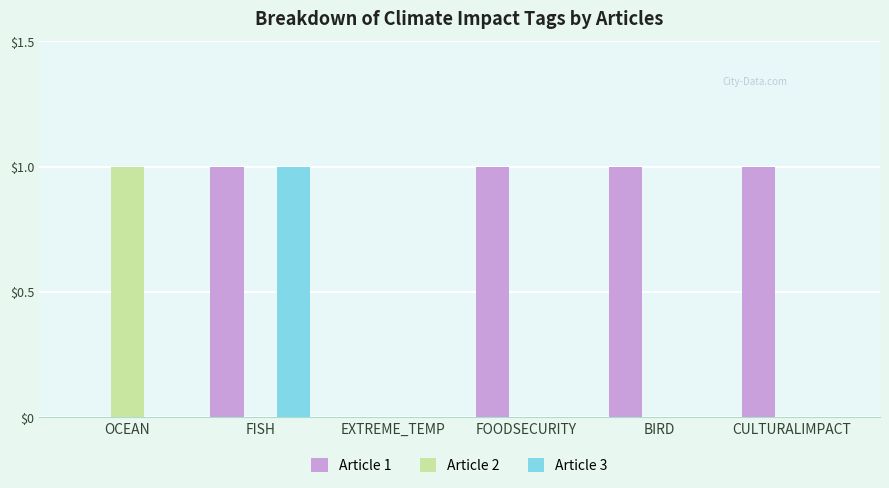

What are all the series names shown in the legend?

Article 1, Article 2, Article 3